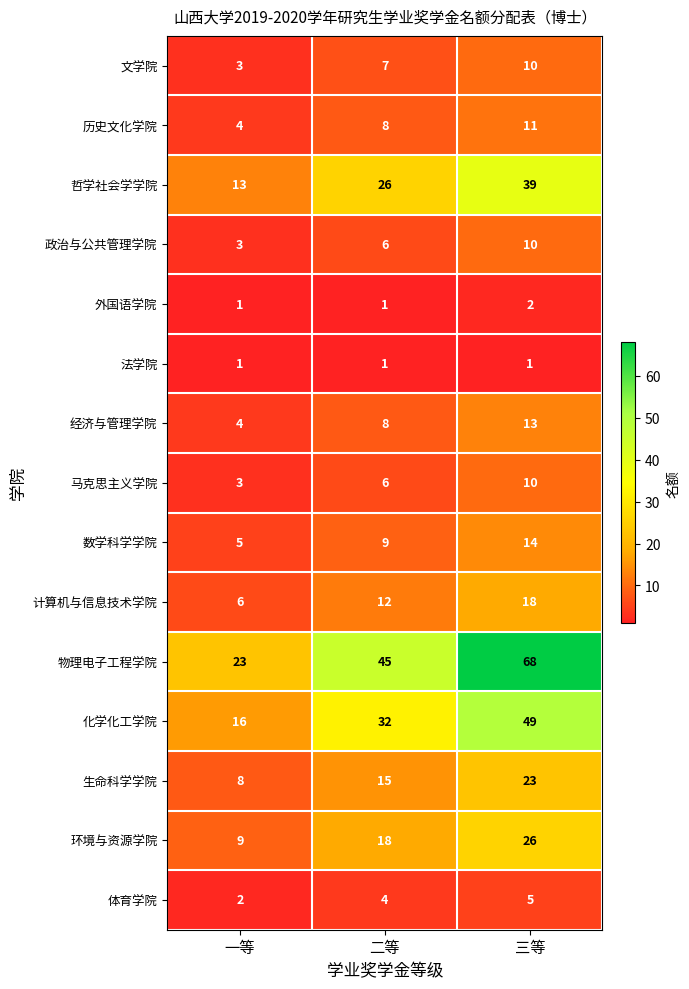

What is the difference between the highest and lowest values at 二等?

44